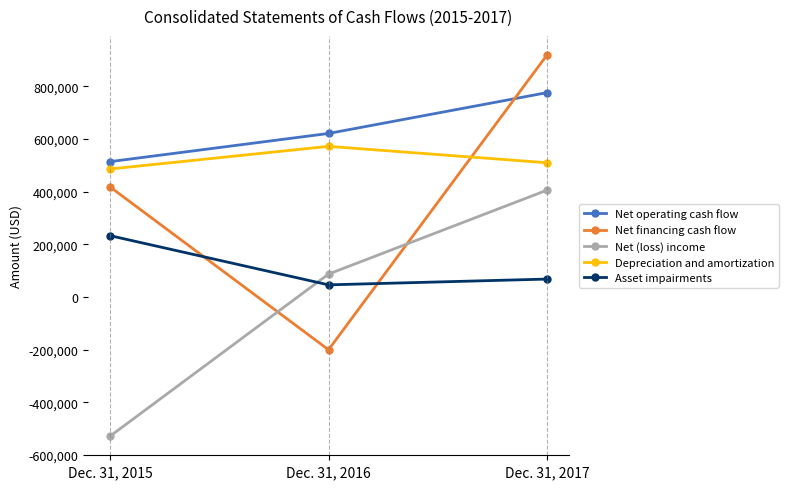

At which label is Net (loss) income closest to -61806?

Dec. 31, 2016